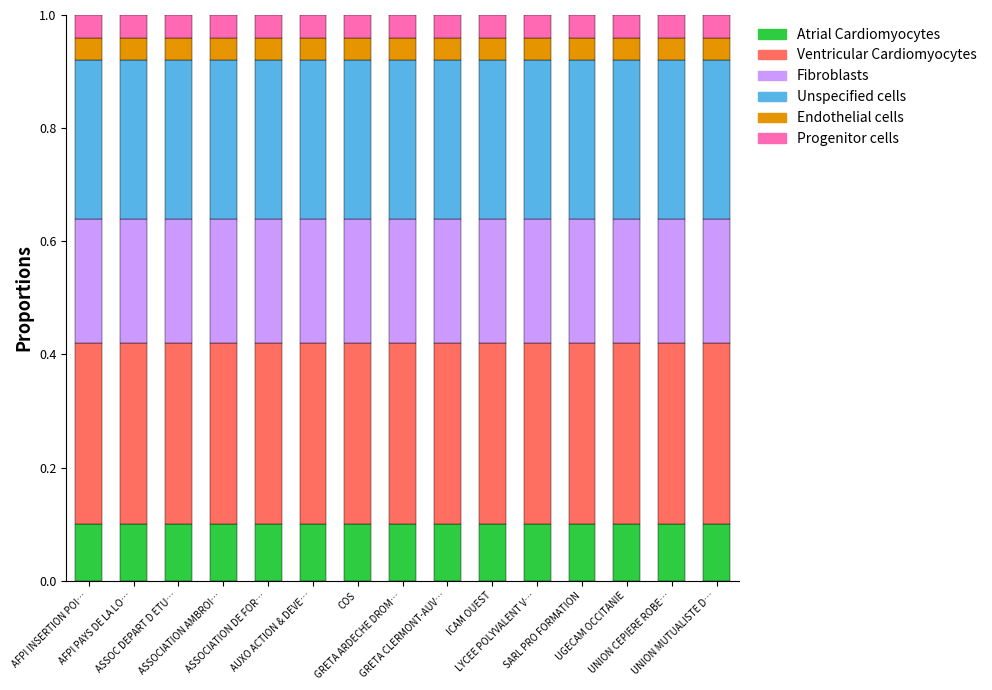

The value of Fibroblasts at AFPI PAYS DE LA LO… is 0.2. True or false?

True